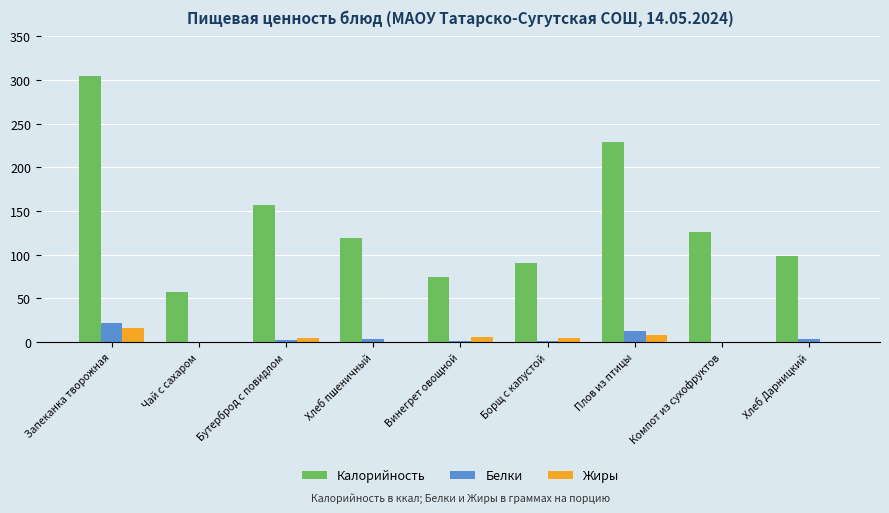

What is the difference between the Жиры values at Чай с сахаром and Хлеб пшеничный?

0.4